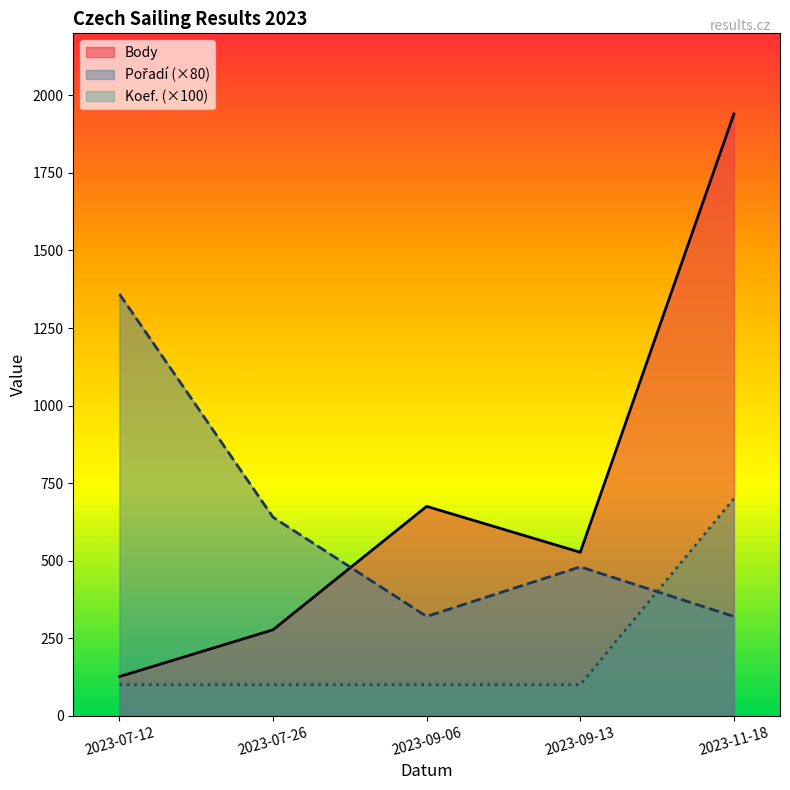

How many data points in Koef. (×100) are above 100?

1